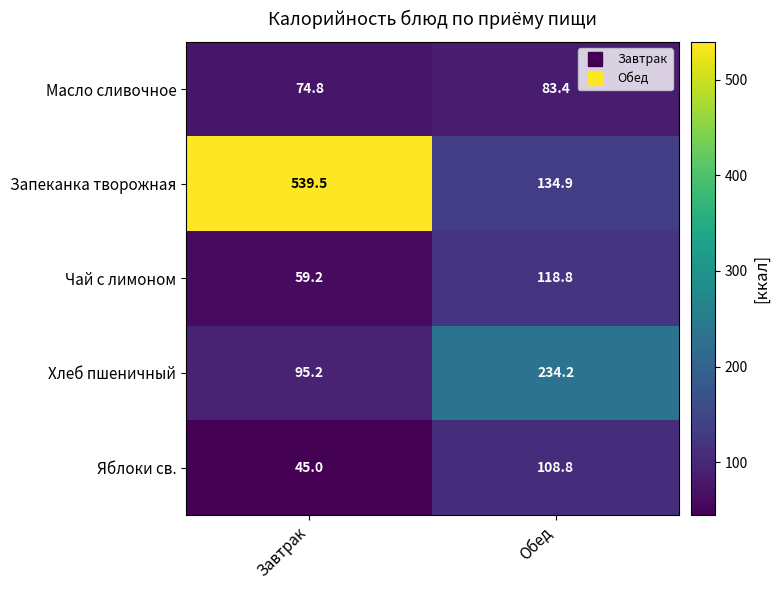

What is the total value across all series at Обед?

680.1